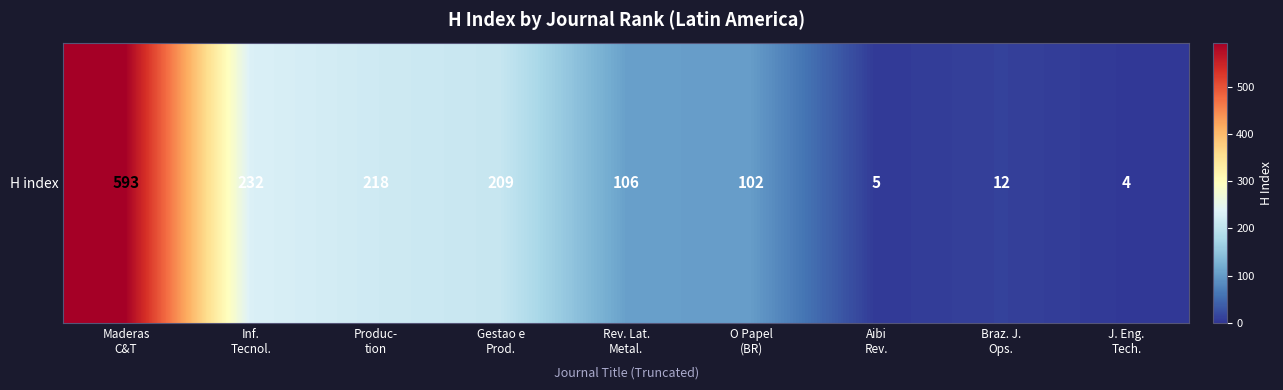

Approximately how many times larger is the value at Aibi
Rev. compared to Braz. J.
Ops.?

0.4